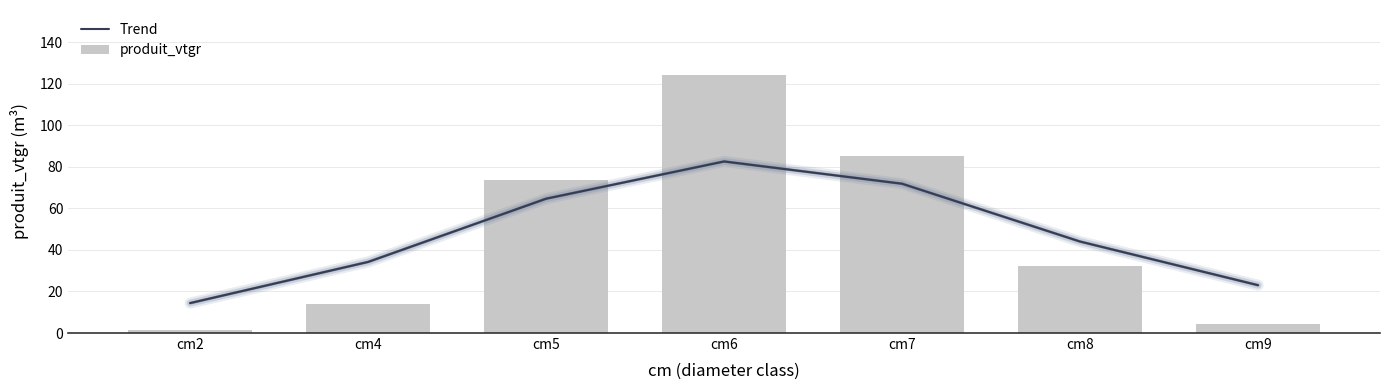

At which label does produit_vtgr reach its peak?

cm6